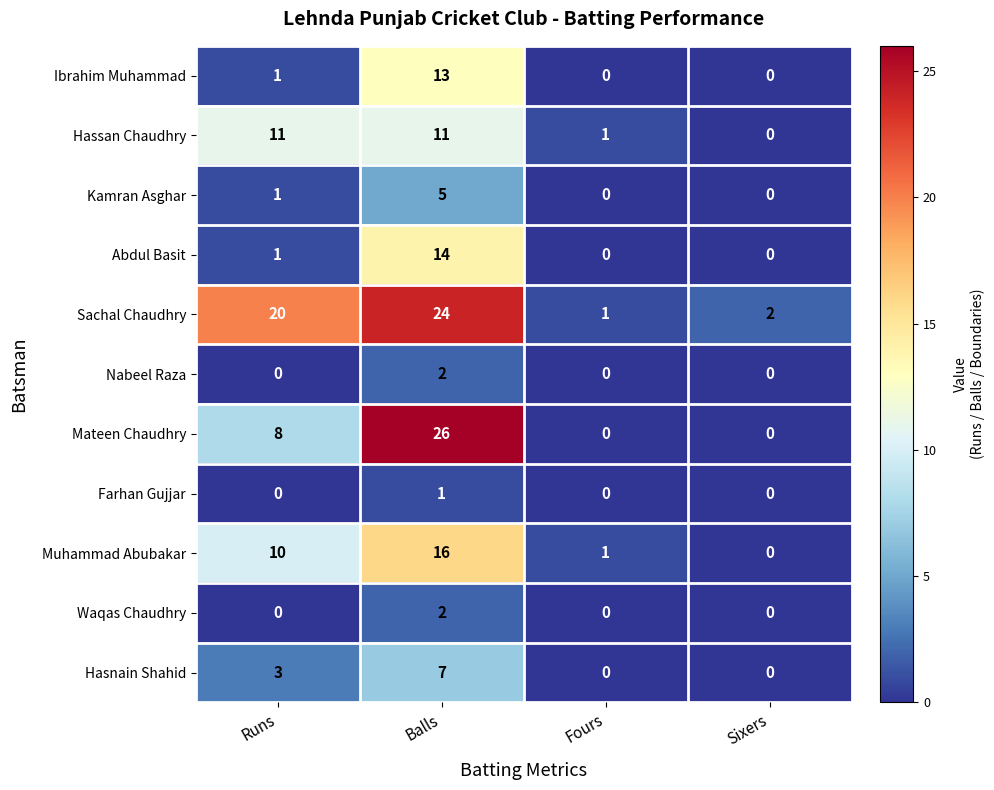

Count the Waqas Chaudhry values in the range 0 to 2.

4